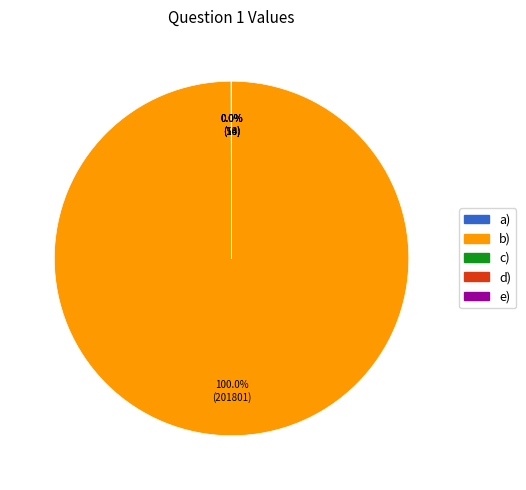

Which slice is the largest?

b)